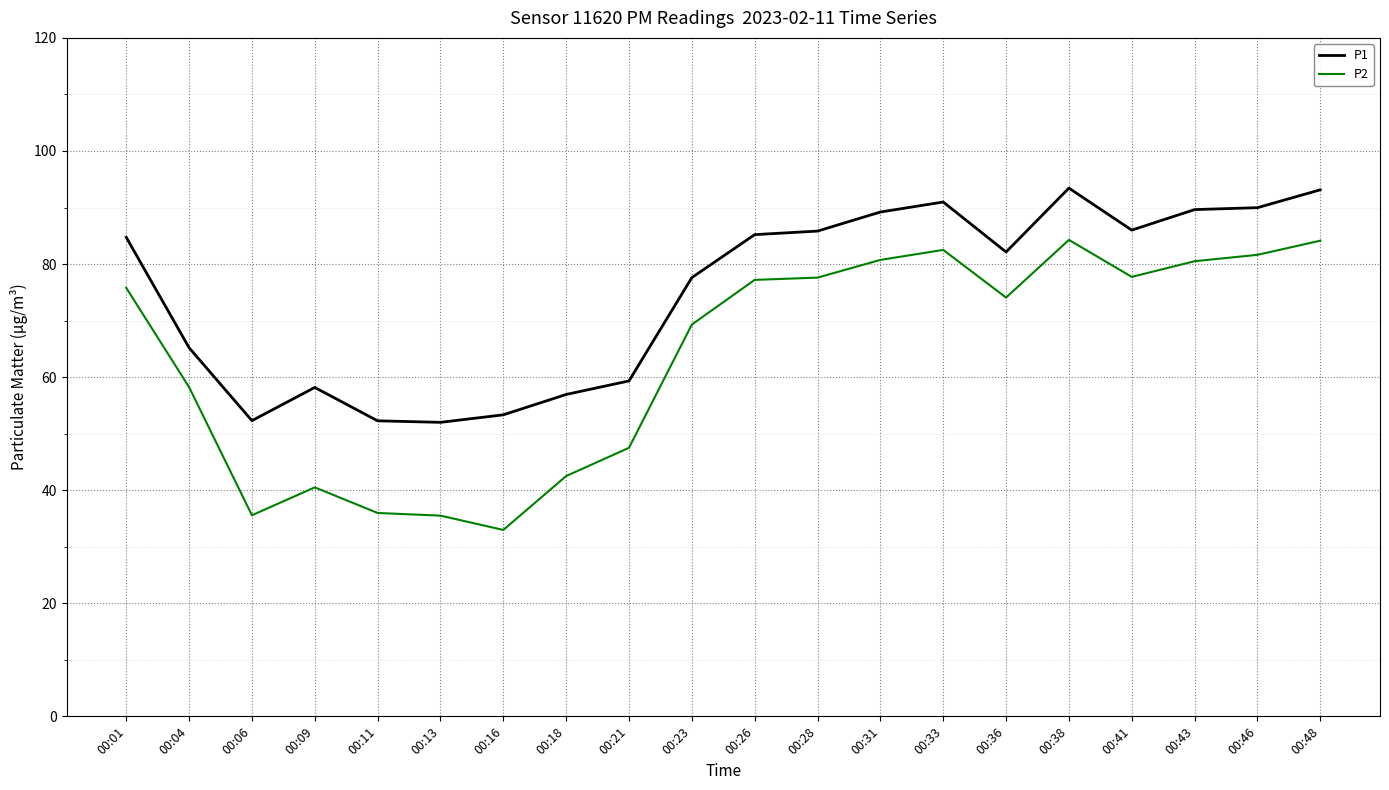

Is it true that P1 equals 23.1 at 00:48?

False